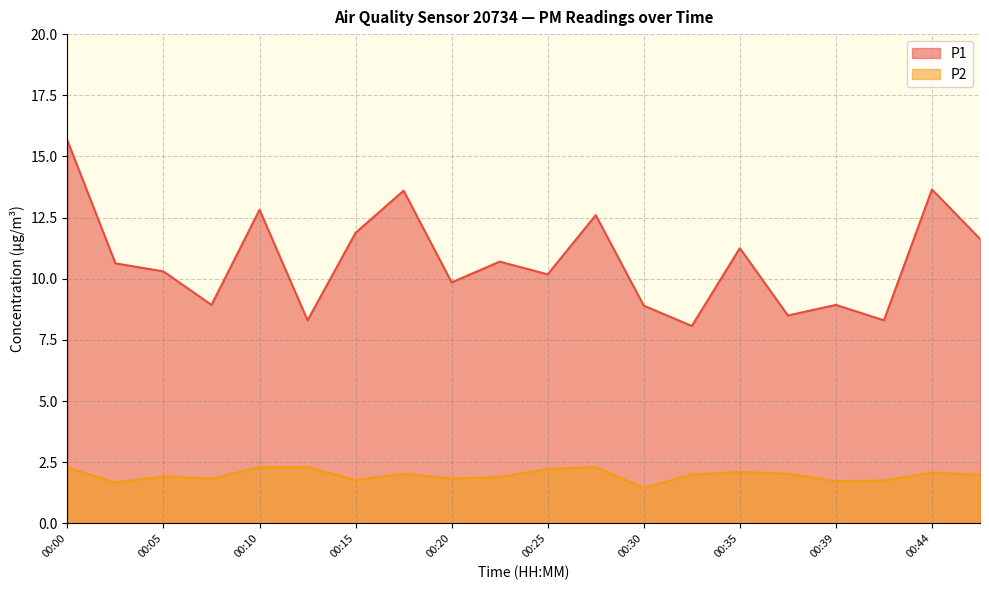

Which category has the lowest value in the P2 series?

00:30